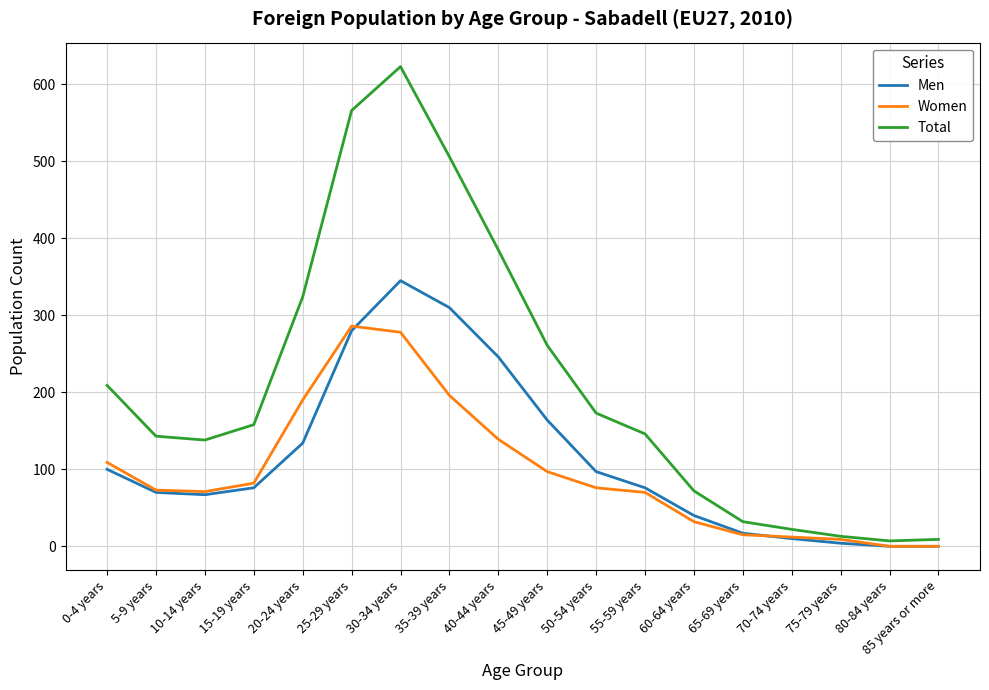

What is the total value across all series at 55-59 years?

292